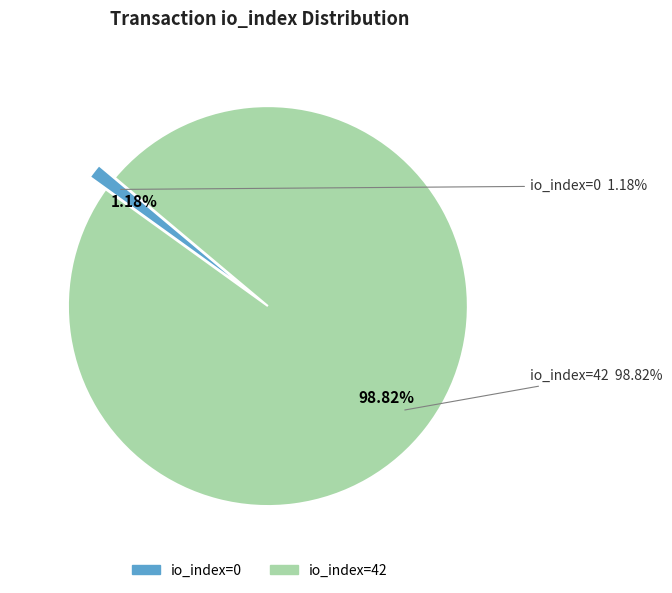

How many slices are in this pie chart?

2